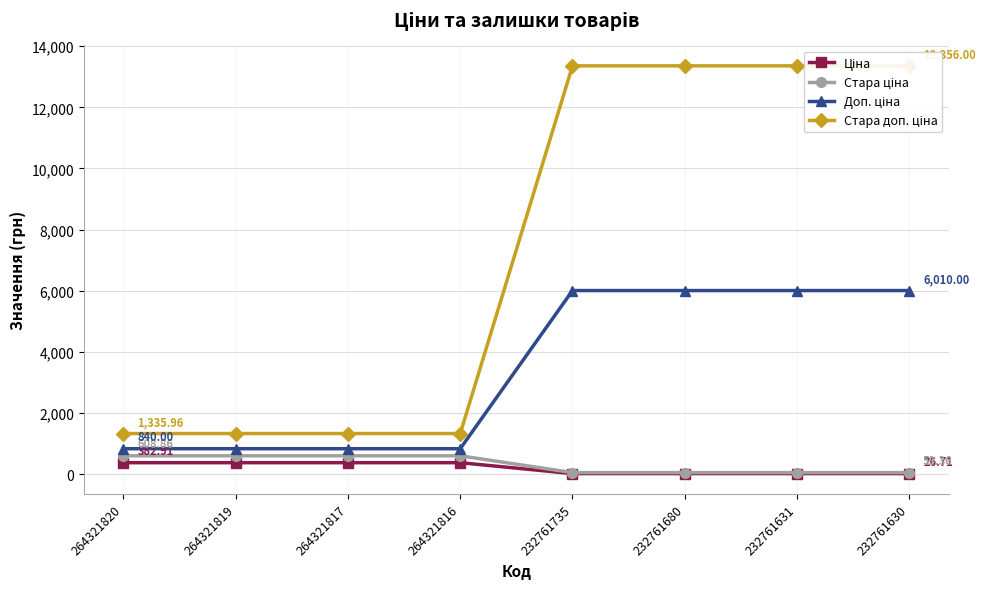

What is the average value of the Ціна series?

204.8